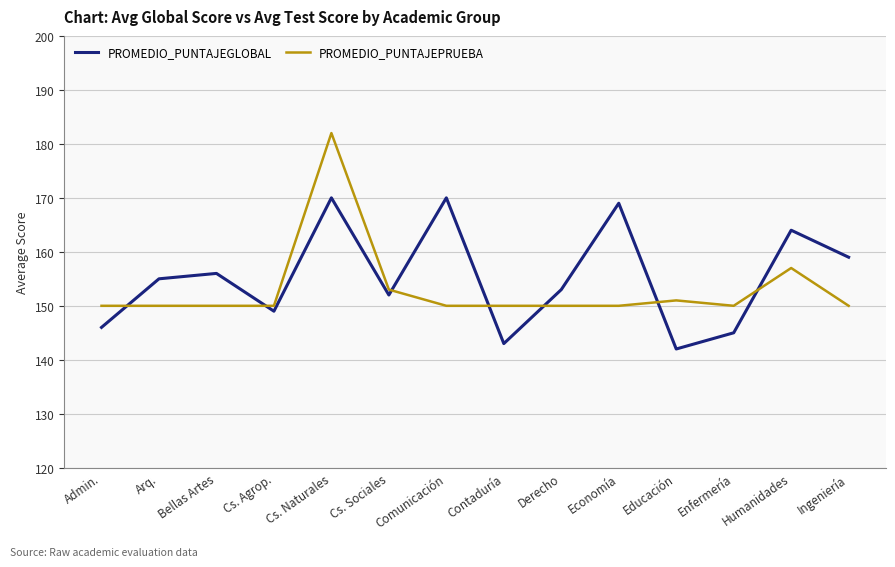

Reading right to left, extract all data points from this chart.

PROMEDIO_PUNTAJEGLOBAL: 159	164	145	142	169	153	143	170	152	170	149	156	155	146
PROMEDIO_PUNTAJEPRUEBA: 150	157	150	151	150	150	150	150	153	182	150	150	150	150